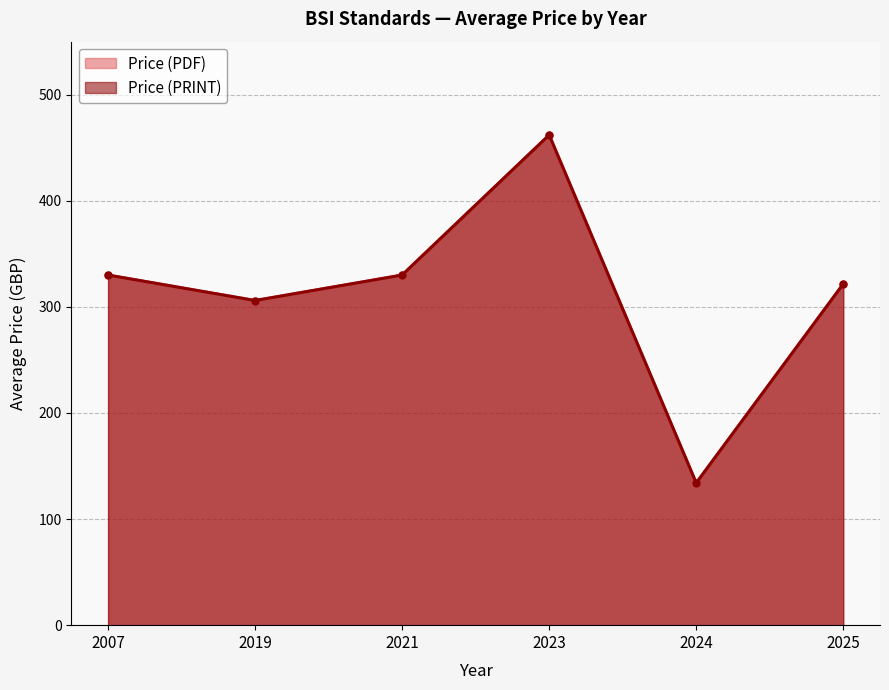

The Price (PDF) series shows 258 at 2019. True or false?

True